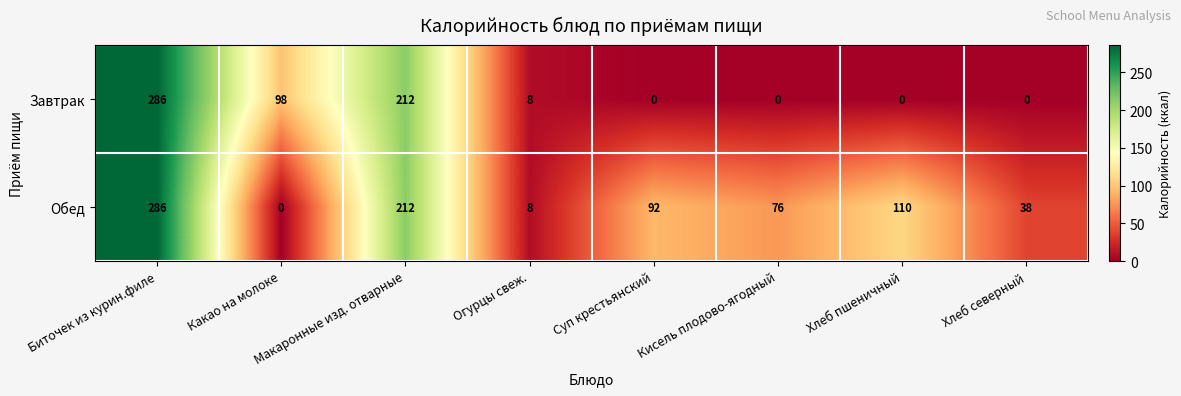

Where is Обед nearest to the value 143?

Хлеб пшеничный